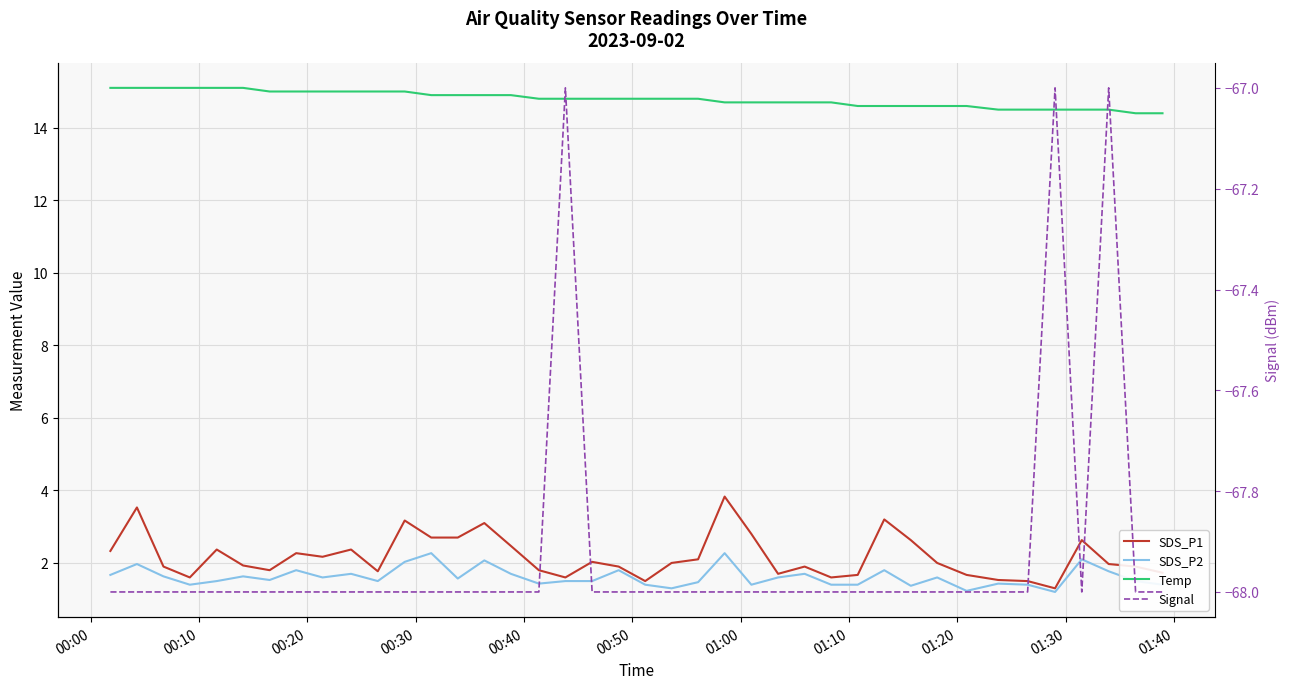

At how many categories does at least one series exceed -28?

40